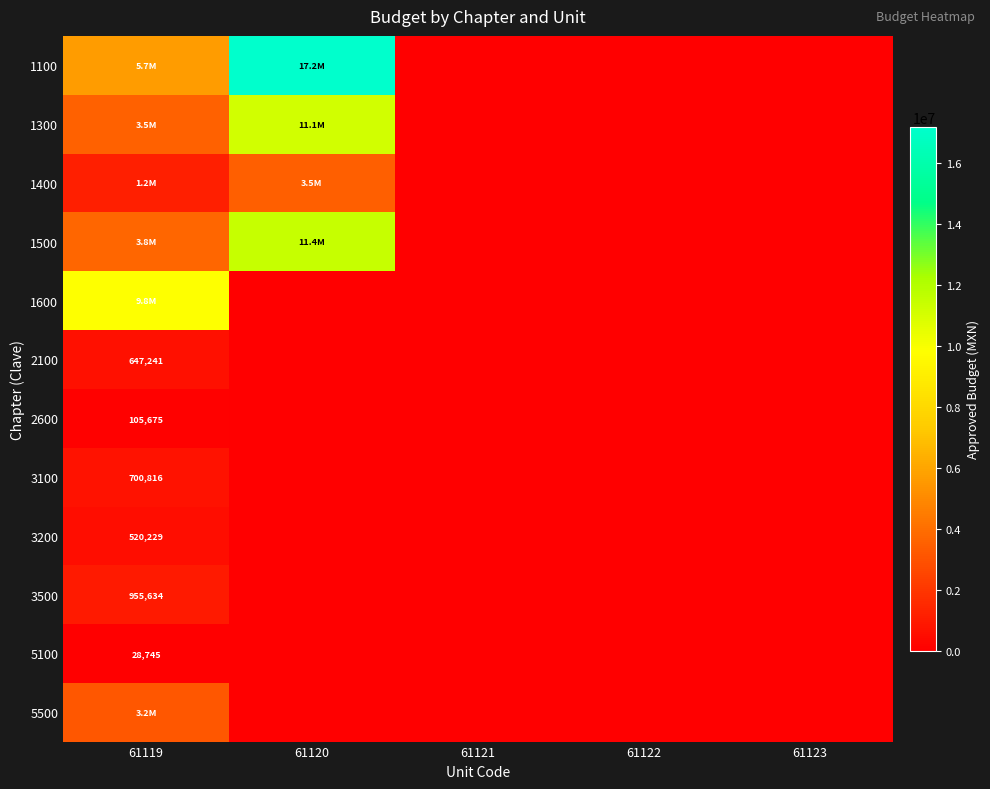

What is the difference between the 3500 values at 61119 and 61121?

955634